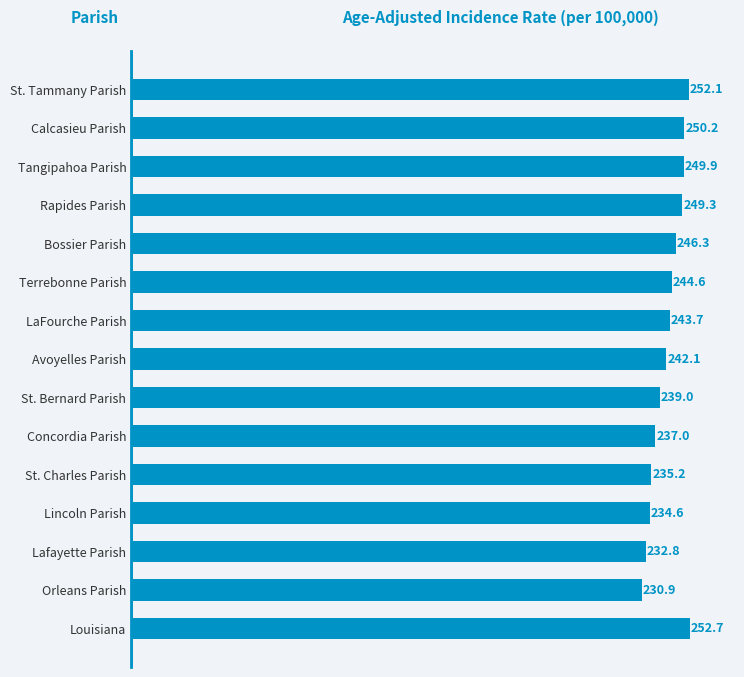

What is the average value?

242.7